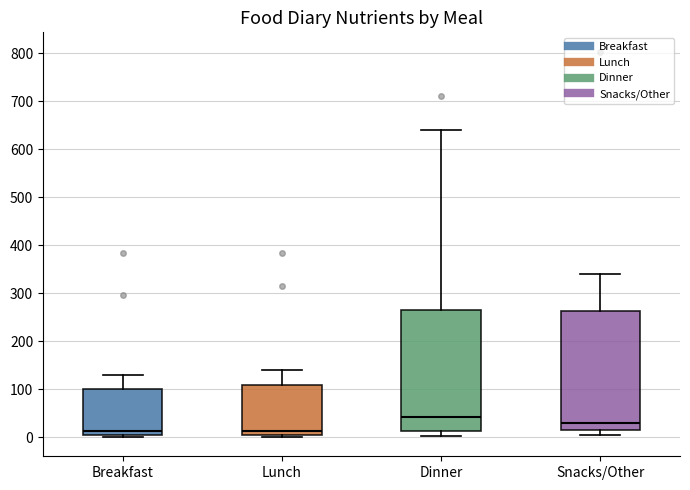

Where does the upper whisker of the box for Dinner end on the y-axis? The values are not printed on the chart, so give them approximately, as read against the axis.

640